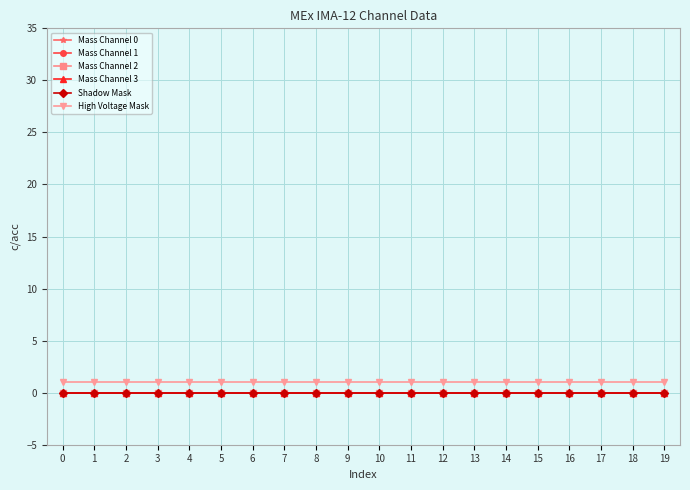

Which series has the largest total across all categories?

High Voltage Mask